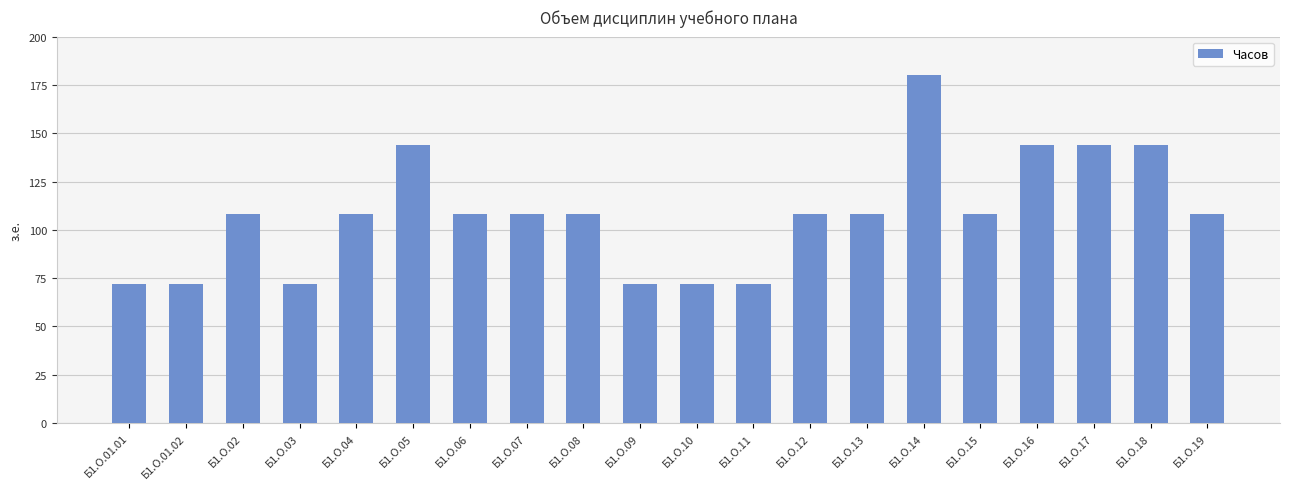

How many values are between 72 and 144?

19